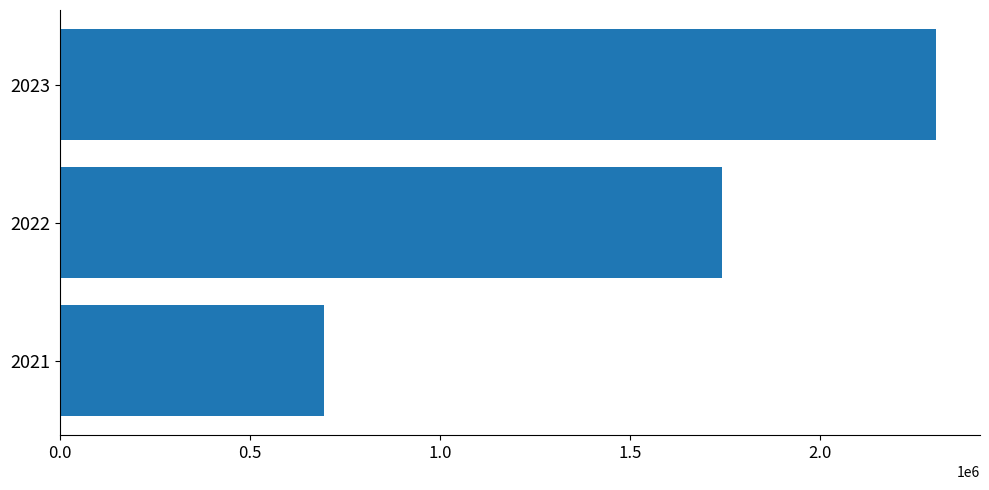

Which has a higher value, 2023 or 2022?

2023